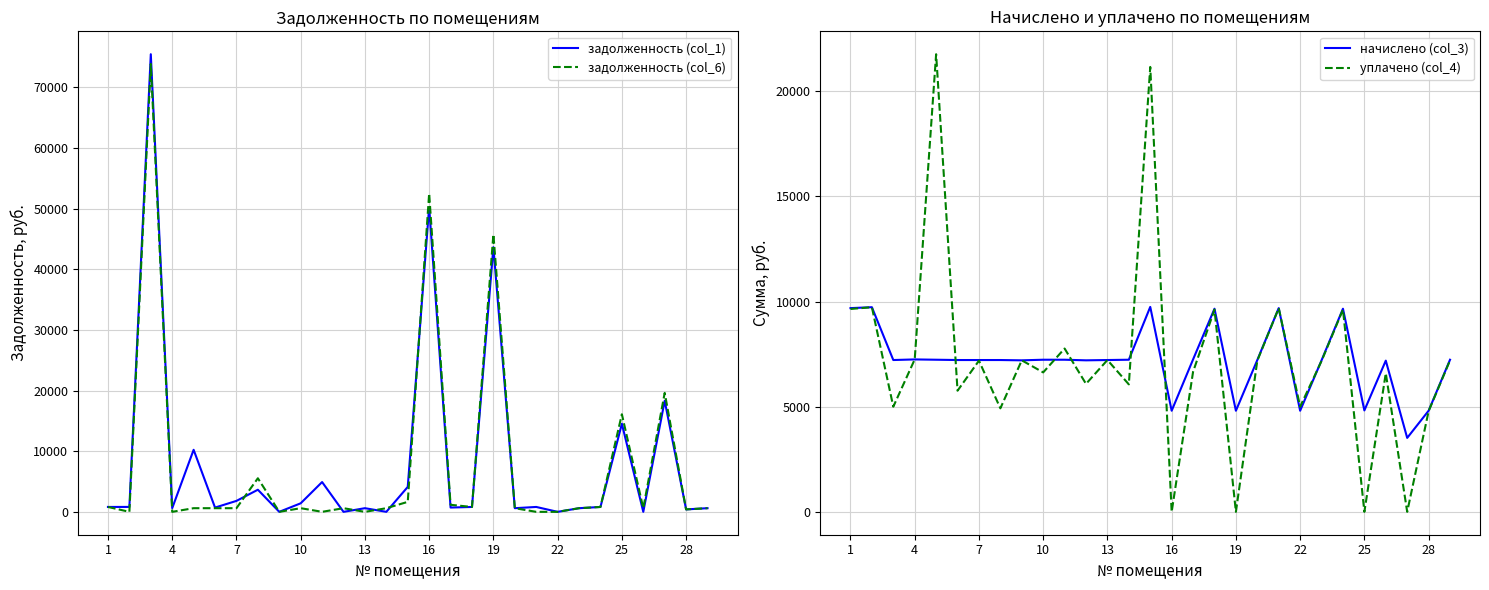

Which category has the lowest value in the задолженность (col_6) series?

4